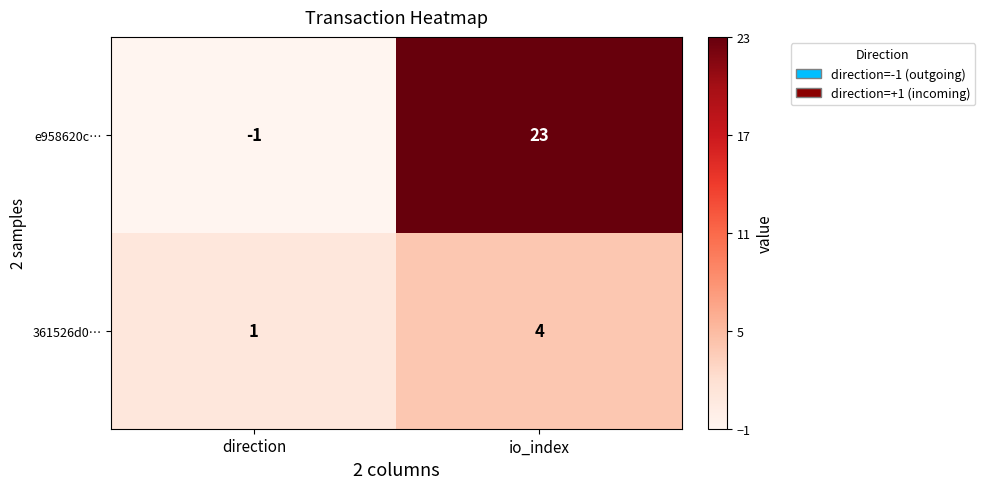

What is the average value of the e958620c… series?

11